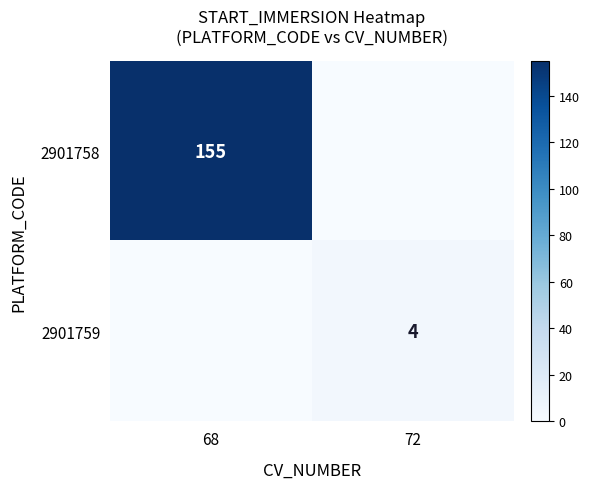

What is the greatest value displayed?

155